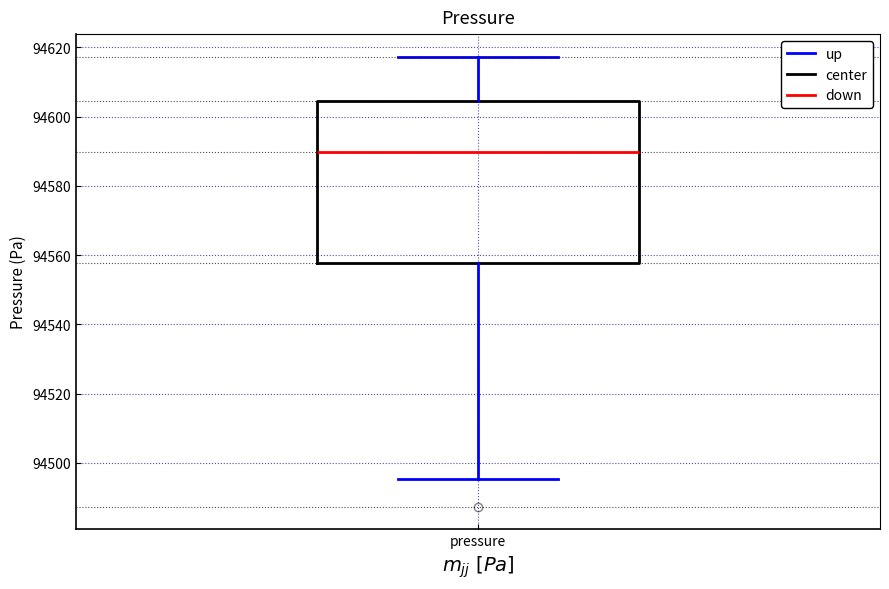

Read this box plot against the y-axis: the position of the median line, the range covered by the box, and the ends of both whiskers. The values are not printed on the chart, so give them approximately, as read against the axis.

median 94590, box 94558 to 94604, whiskers 94496 to 94618